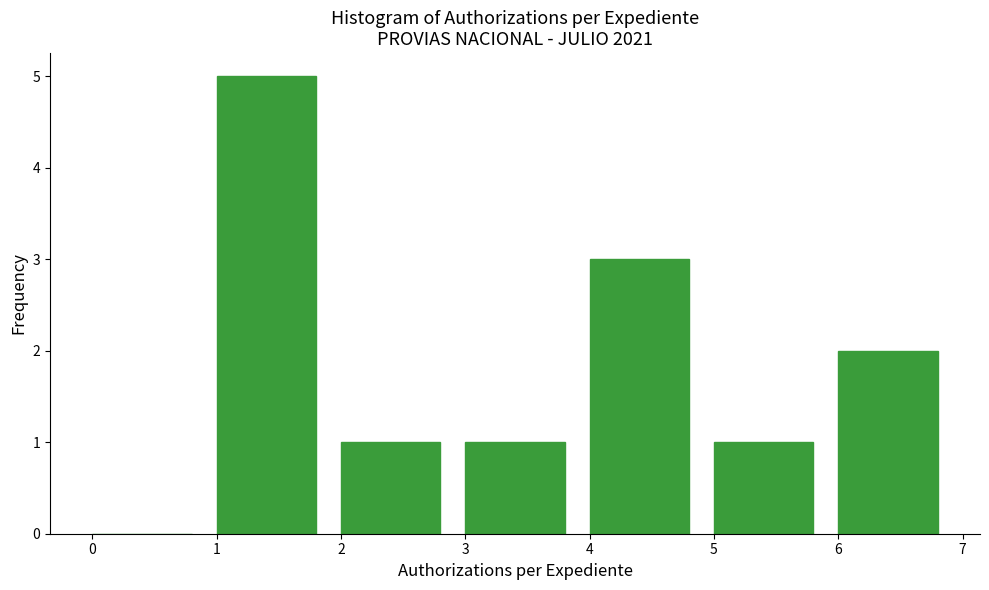

How tall is the bar that spans 3 to 4 on the x-axis? The values are not printed on the chart, so give them approximately, as read against the axis.

1